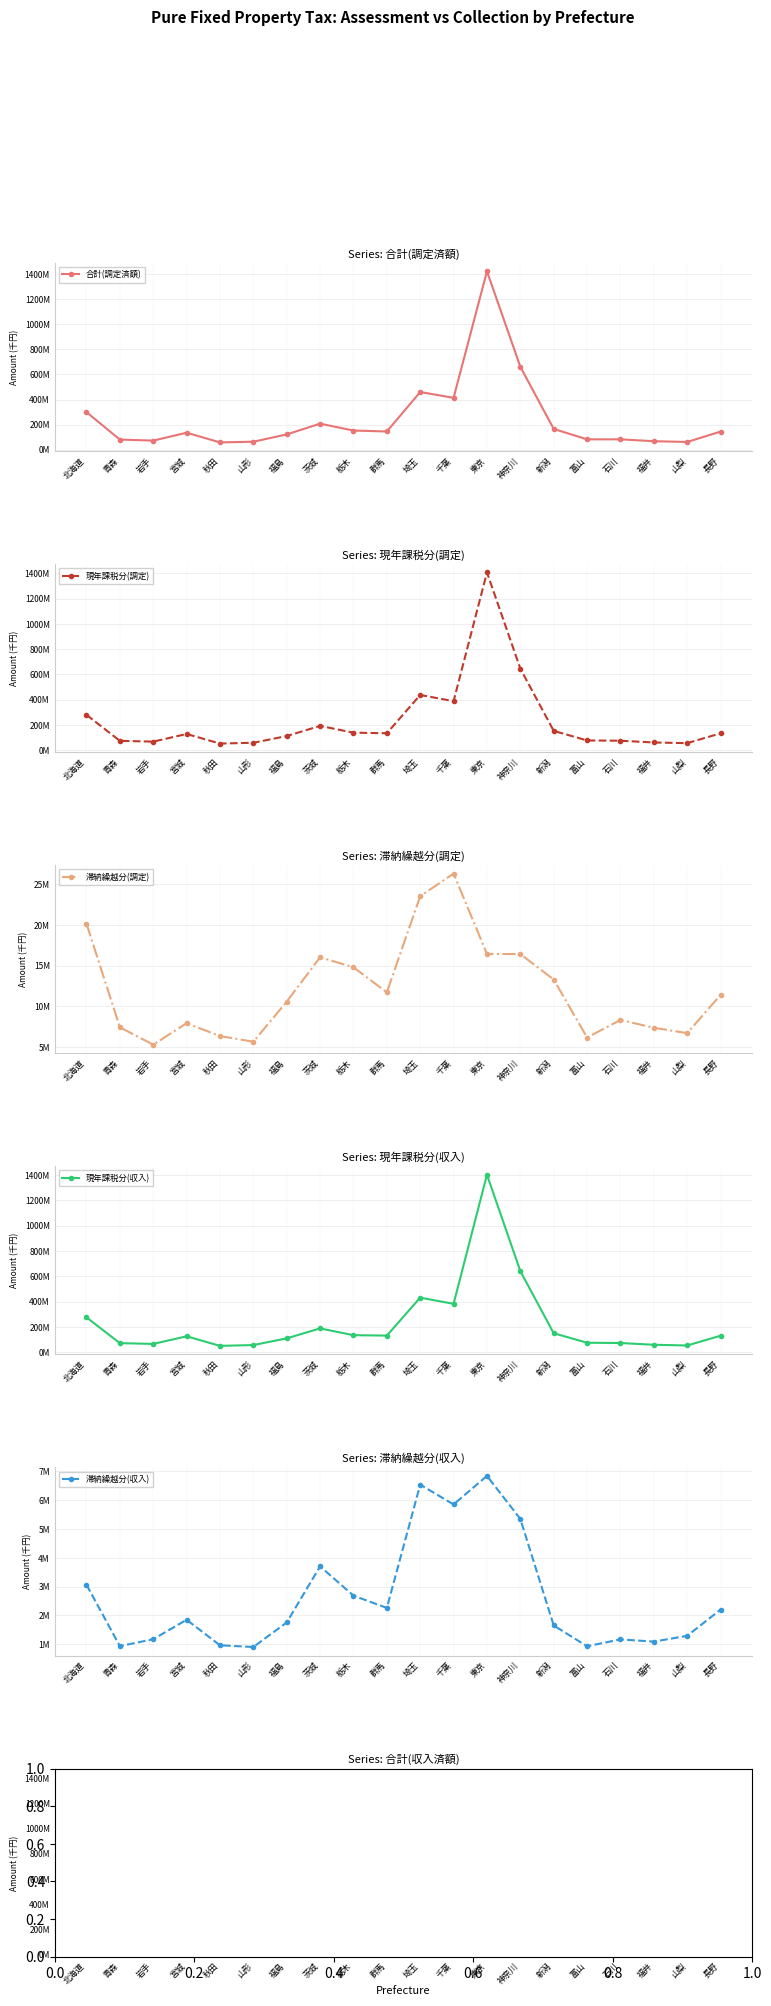

What is the value of the 現年課税分(調定) point at the 5th from the left?

51767437